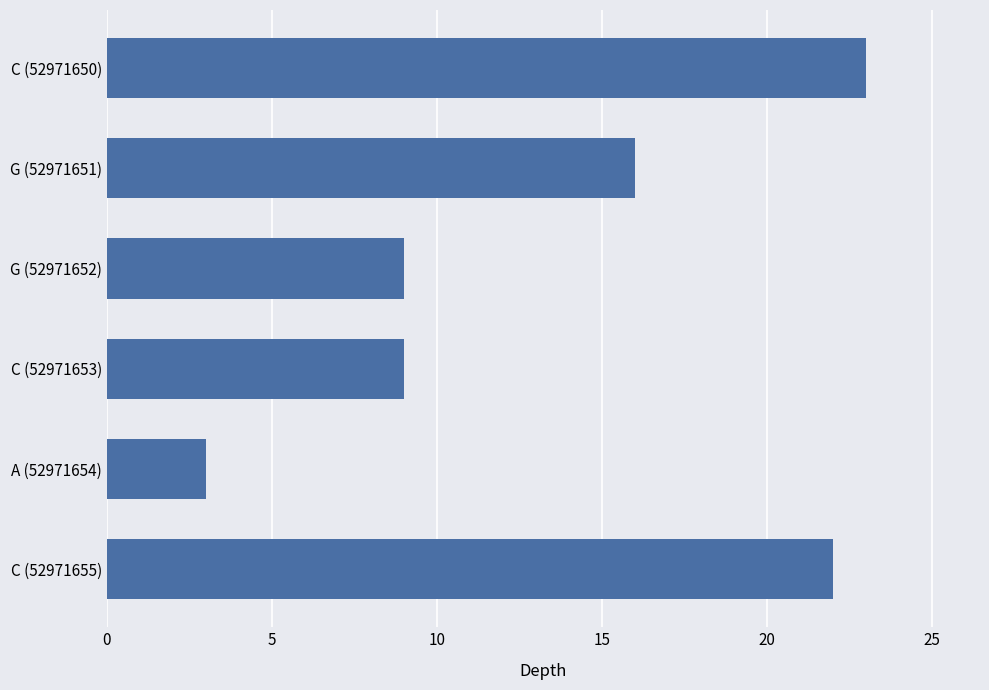

Reading top to bottom, list all the values displayed in this chart.

23	16	9	9	3	22